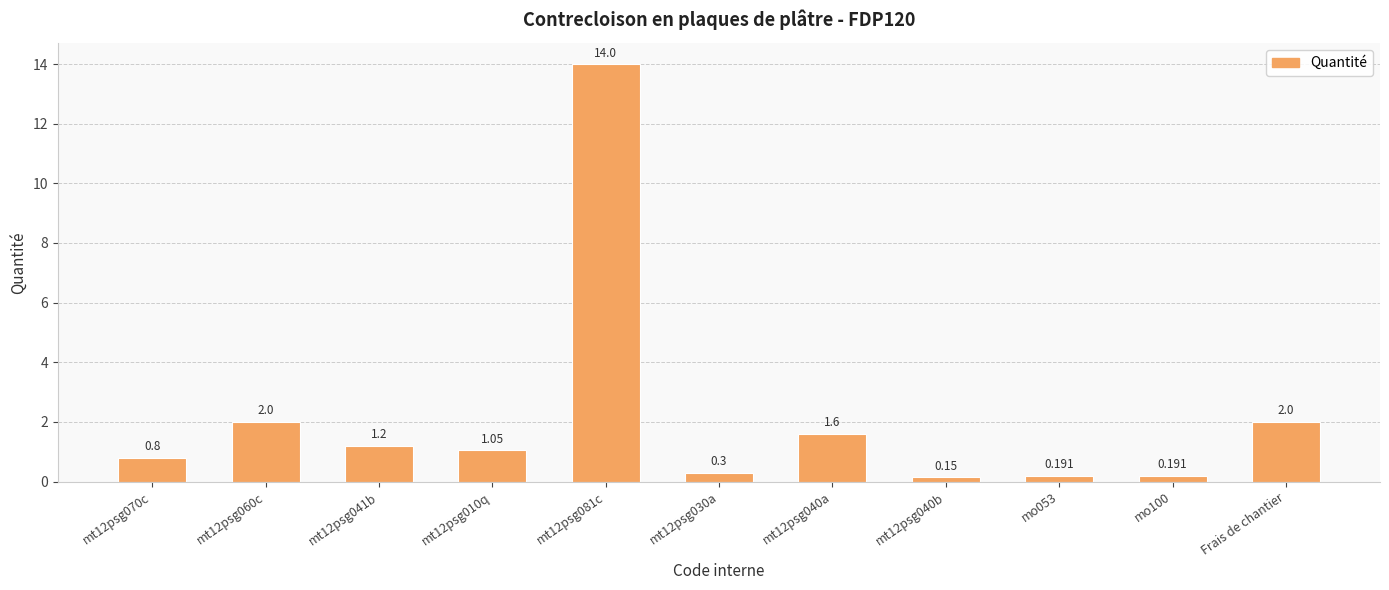

Are the bars horizontal?

No